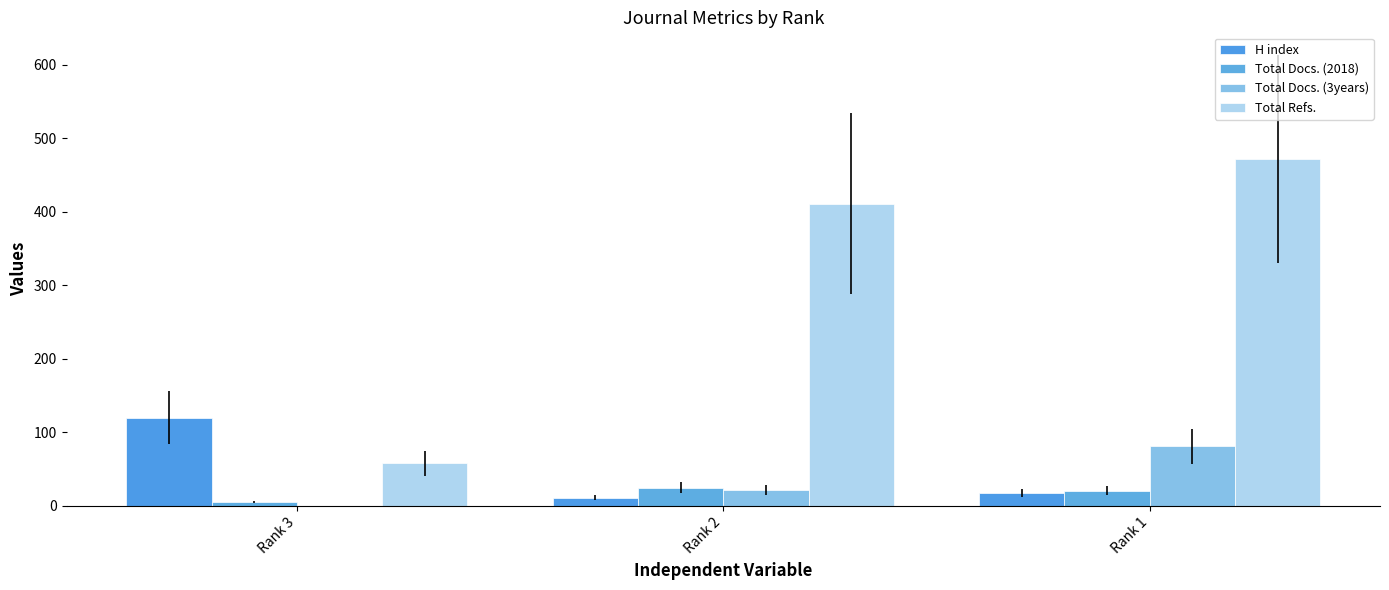

Does the chart contain stacked bars?

No